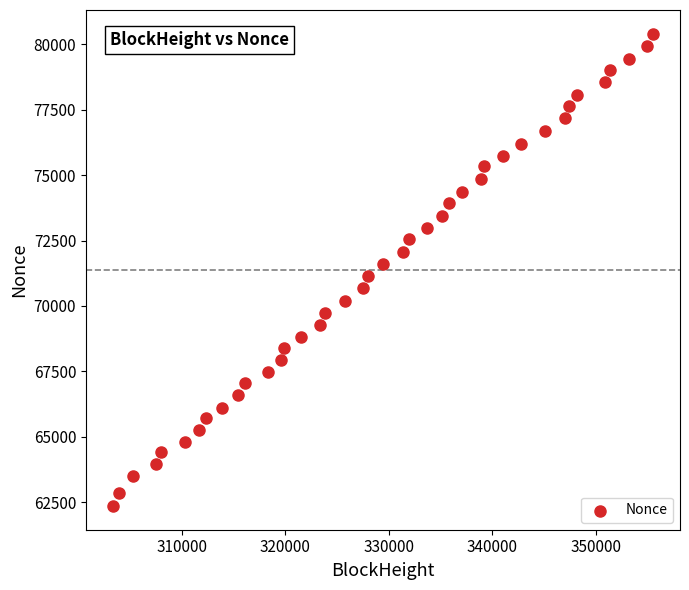

What is the range of Y values (max minus min)?

18066